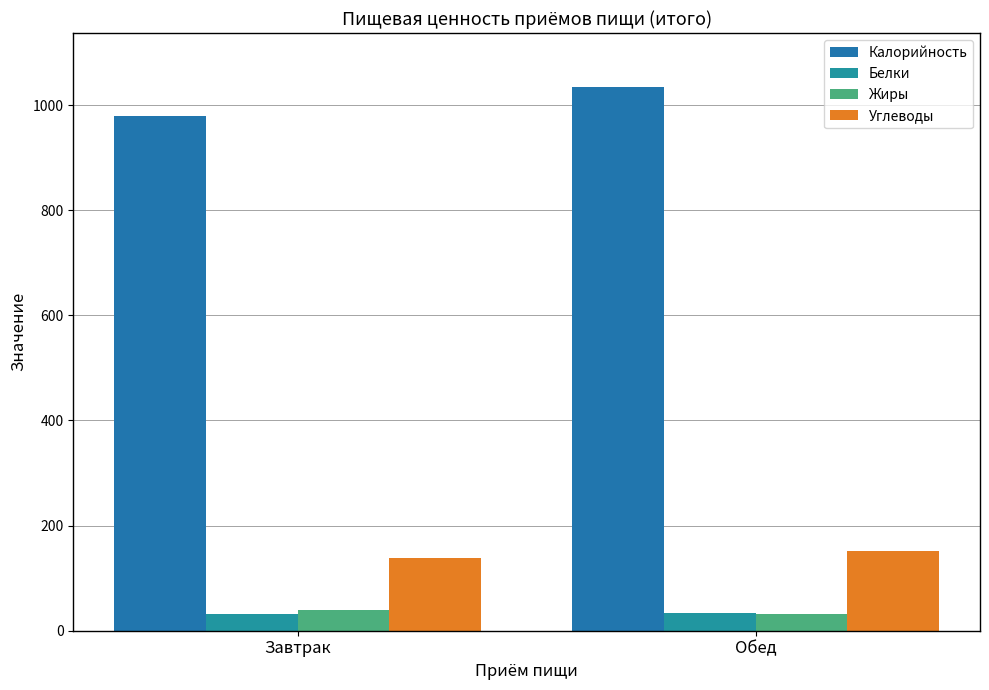

Is the value of Углеводы at Обед greater than the value of Калорийность at Обед?

No